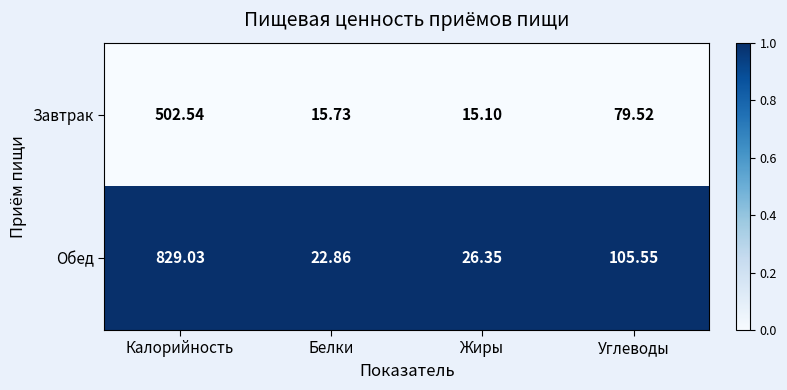

How many categories are shown in the chart?

4